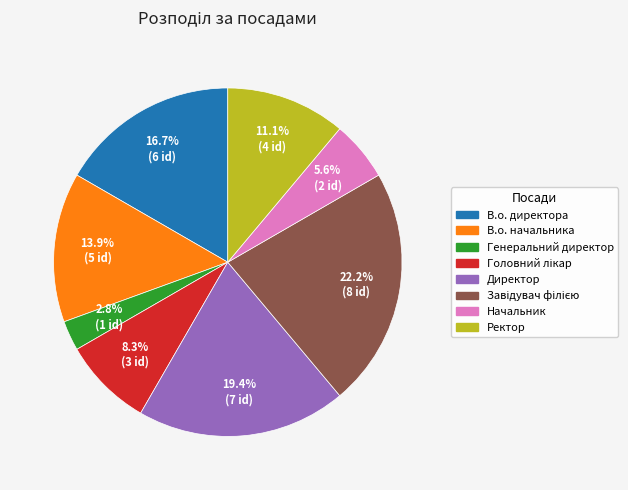

Between В.о. директора and Генеральний директор, which is larger?

В.о. директора